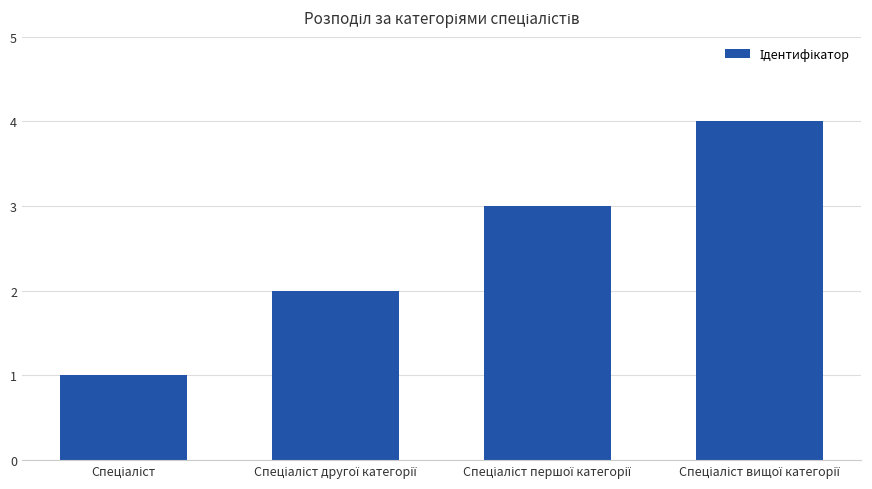

What is the greatest value displayed?

4